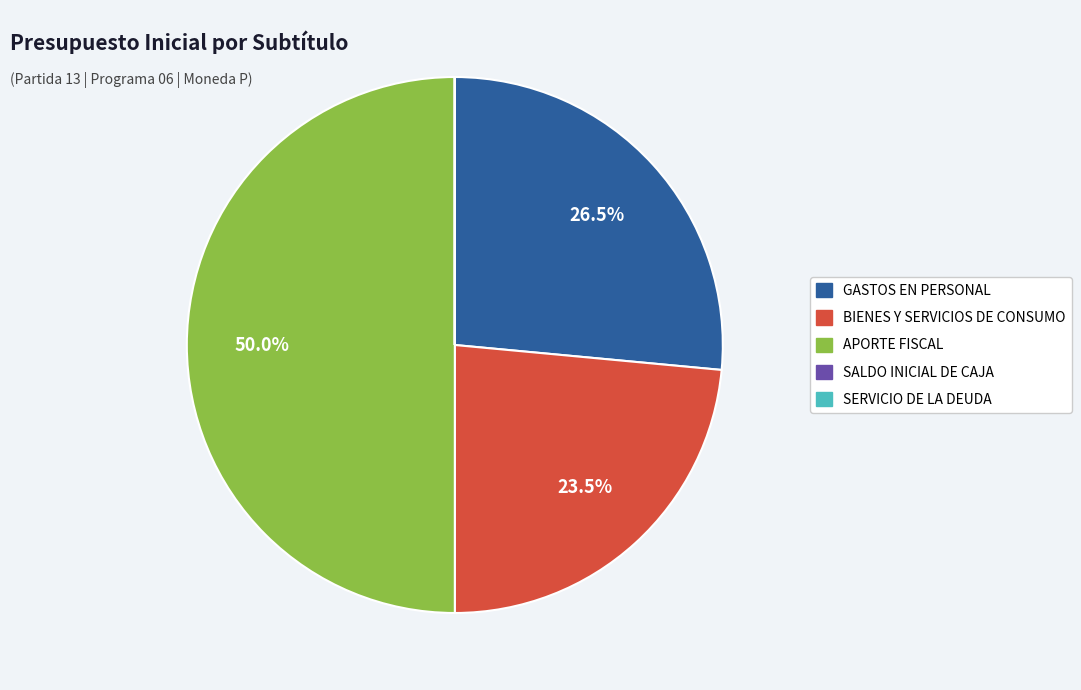

Is GASTOS EN PERSONAL the majority of the pie?

No